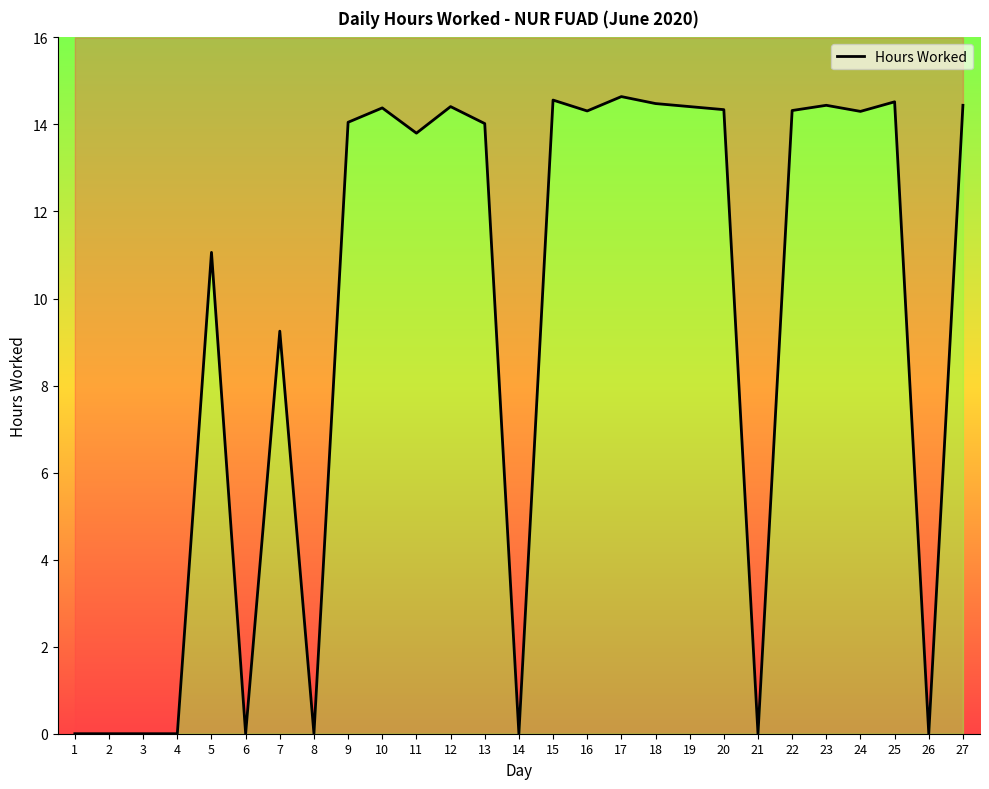

What is the change in value from 5 to 8?

-11.1